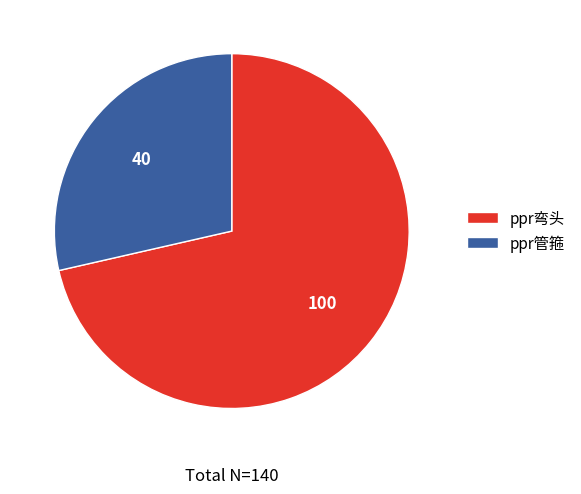

Combined, do ppr弯头 and ppr管箍 account for over 50%?

Yes